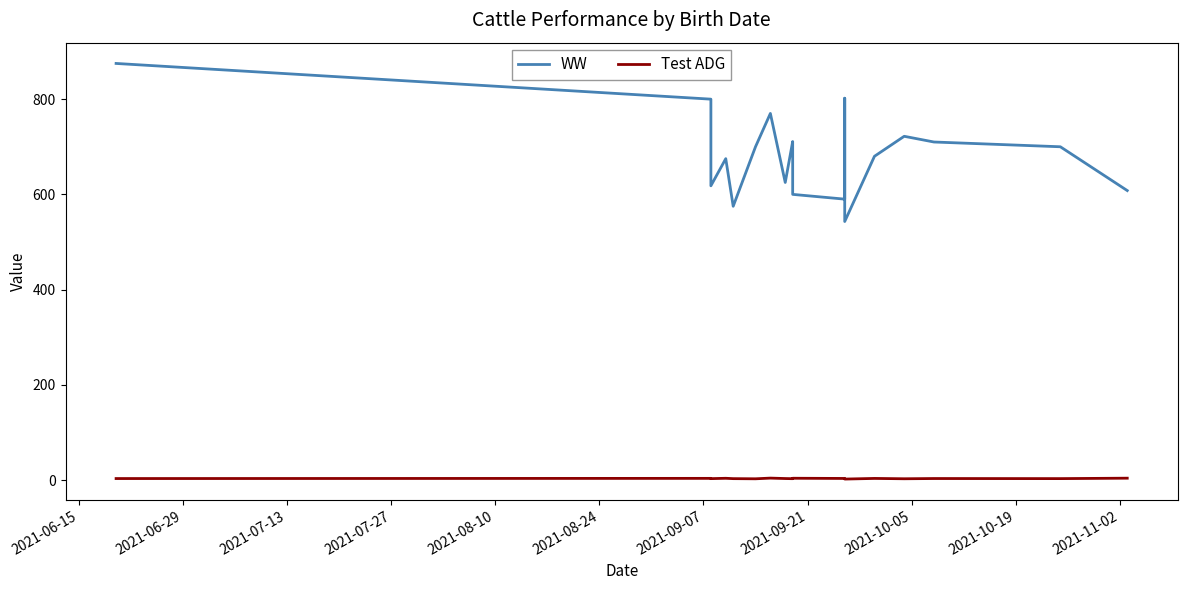

How many values in the WW series exceed 680?

9